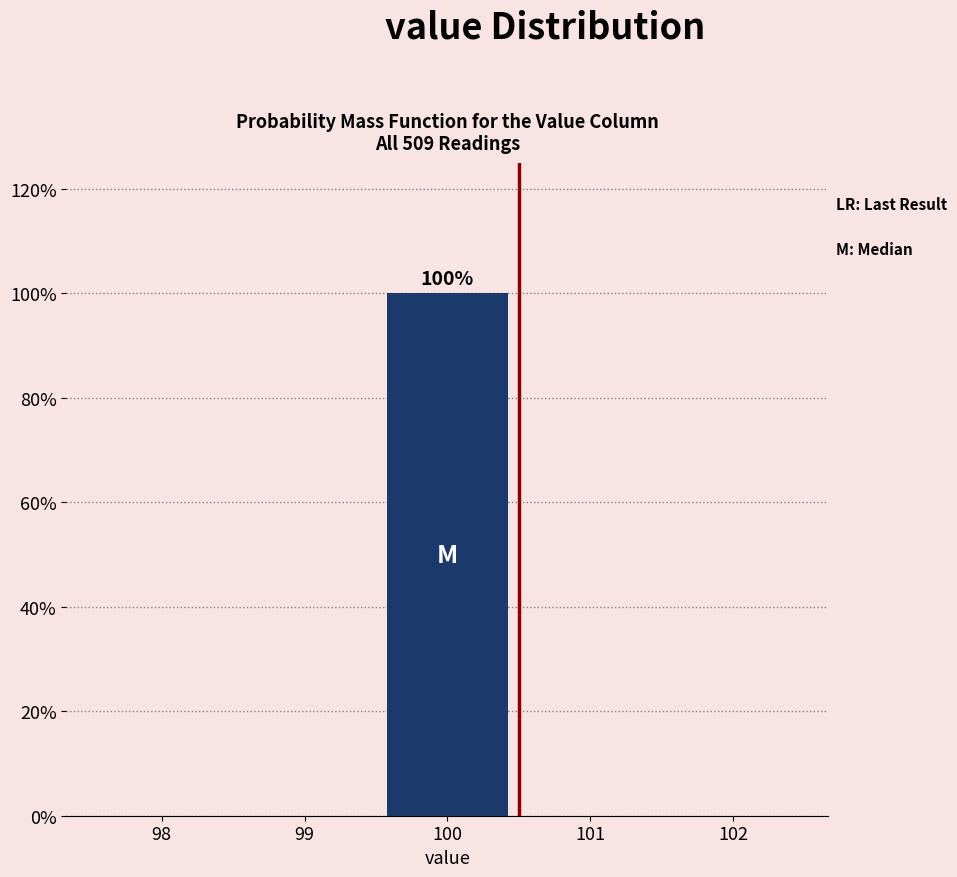

Over which range of the x-axis is the bar tallest?

99.5 to 100.5